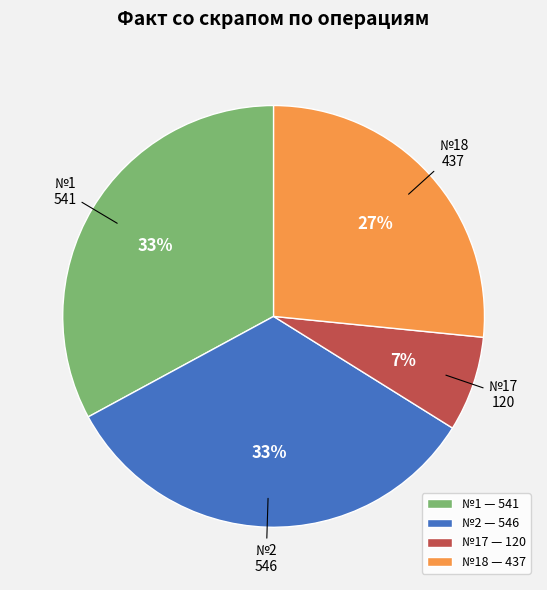

Which slice is the smallest?

№17 — 120